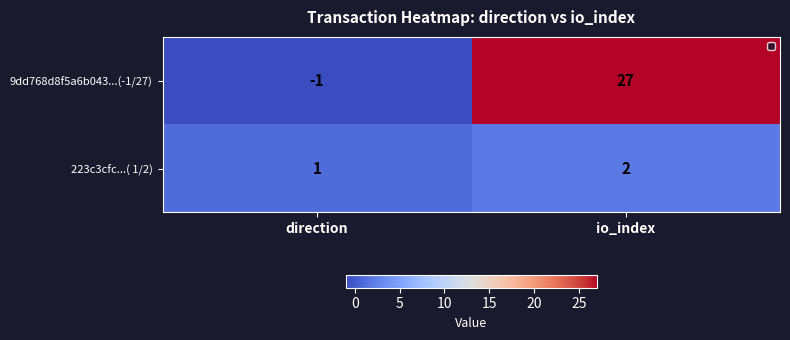

What is the sum of the 223c3cfc...( 1/2) values at io_index and direction?

3